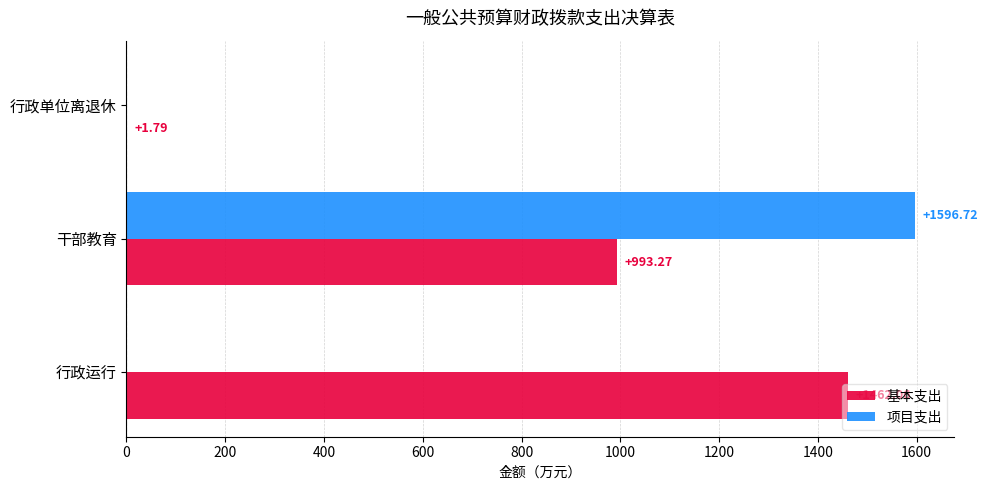

Which series has the largest total across all categories?

基本支出